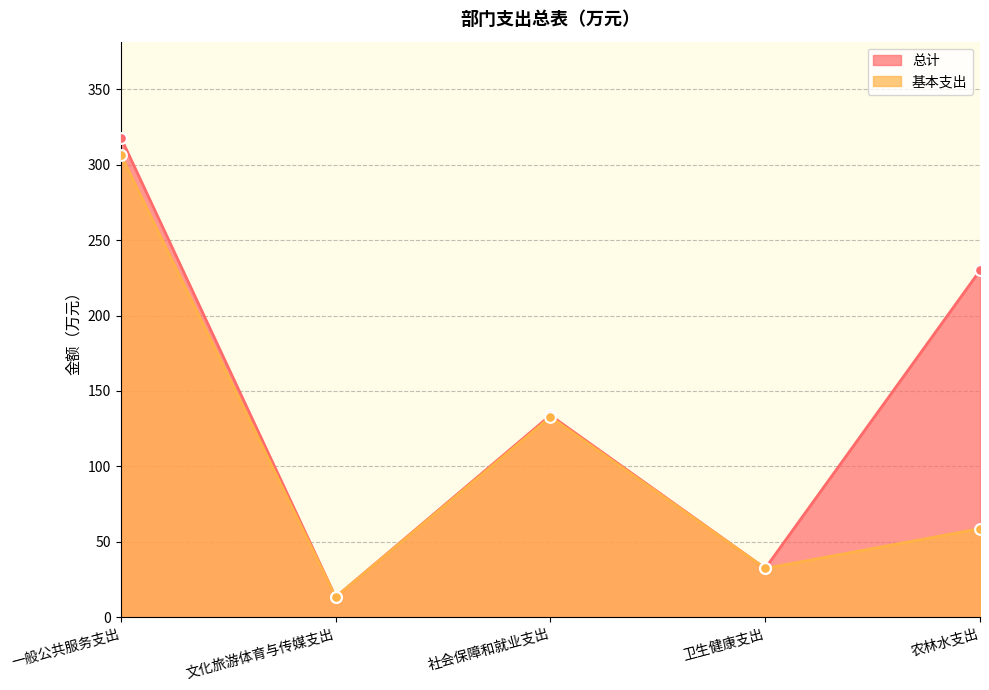

At how many categories does at least one series exceed 148?

2